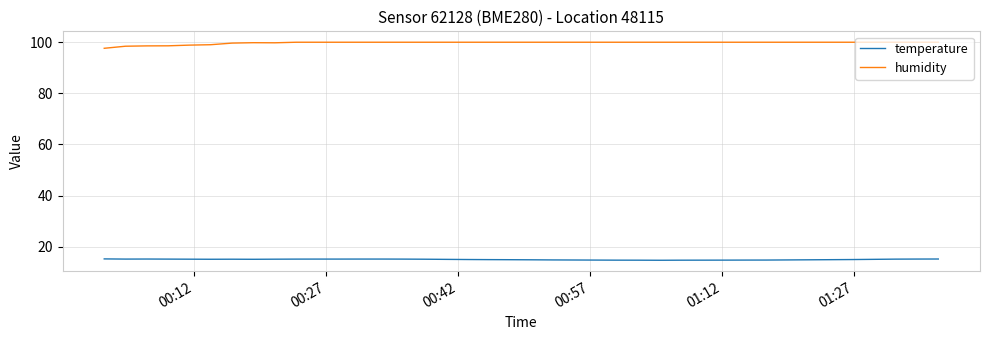

List the series in order of their overall mean, highest first.

humidity, temperature